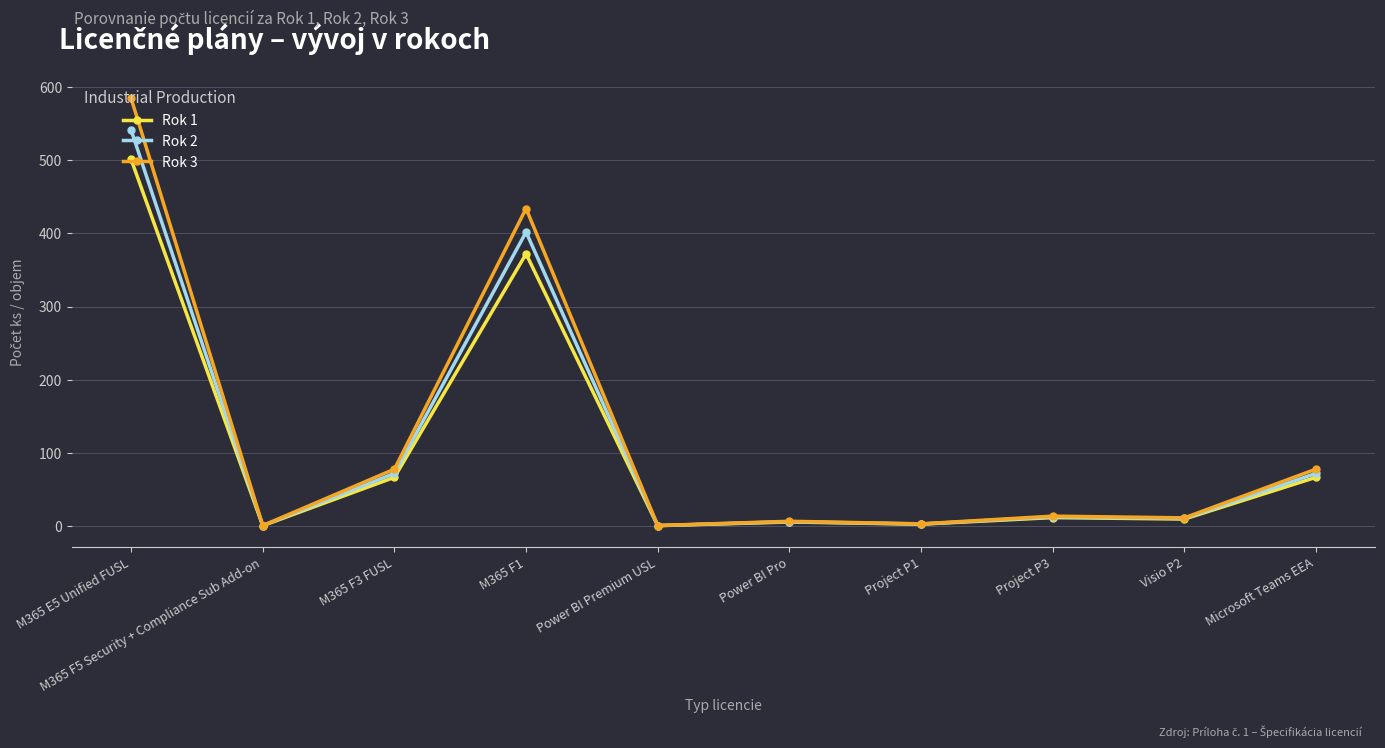

Which category has the highest value in the Rok 3 series?

M365 E5 Unified FUSL